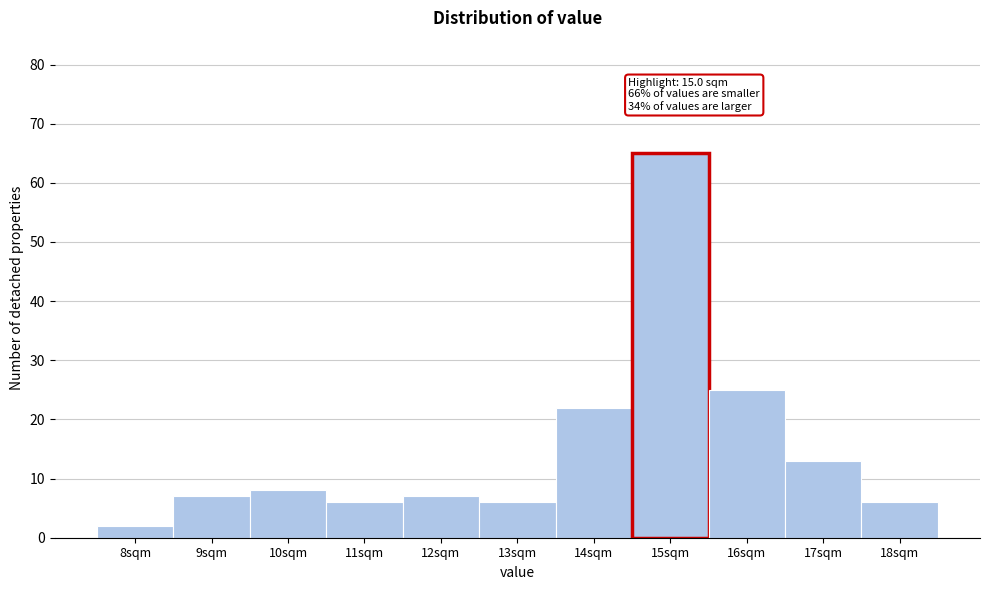

Reading right to left, extract all data points from this chart.

6	13	25	65	22	6	7	6	8	7	2